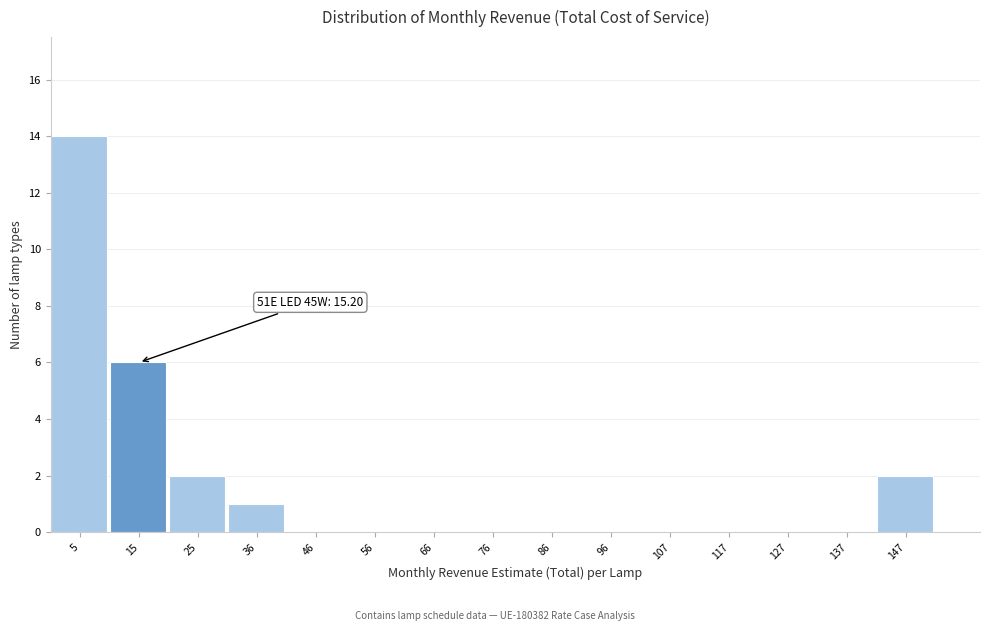

Over which range of the x-axis is the bar tallest?

0 to 10